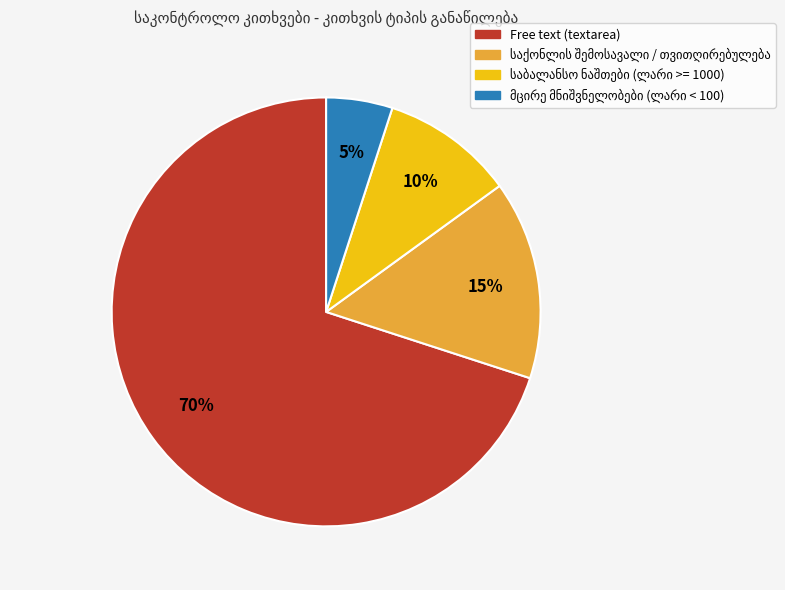

To the nearest percent, what is the average slice percentage?

25%